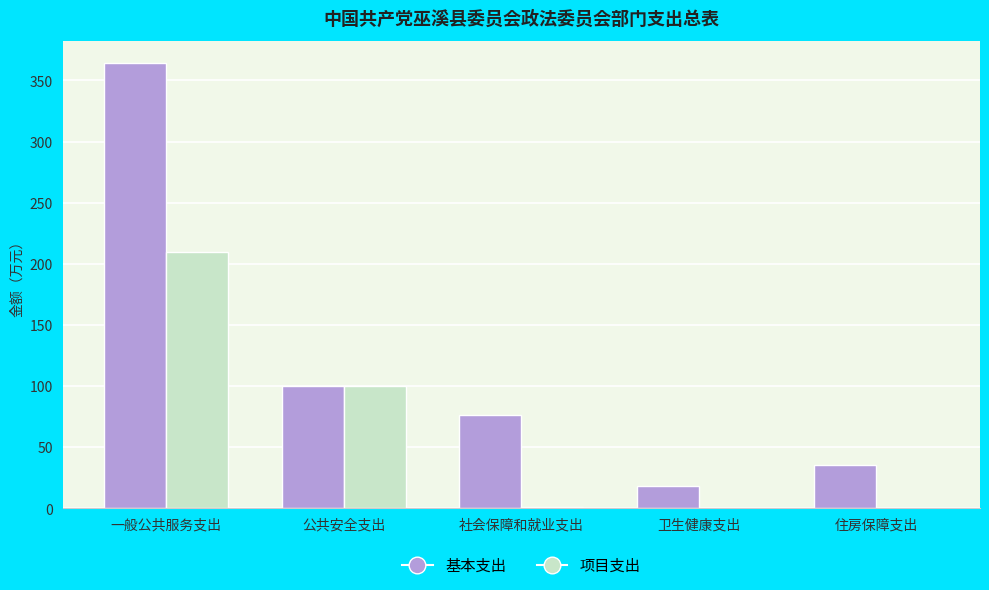

Which label corresponds to the largest value in the chart?

一般公共服务支出